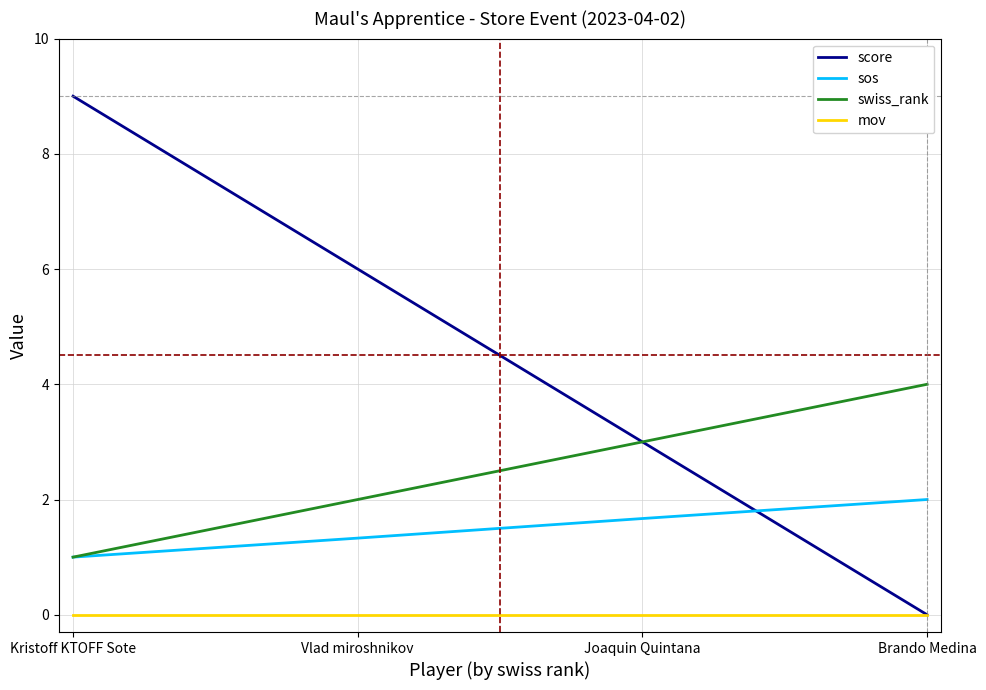

True or false: swiss_rank and mov cross at least once.

False